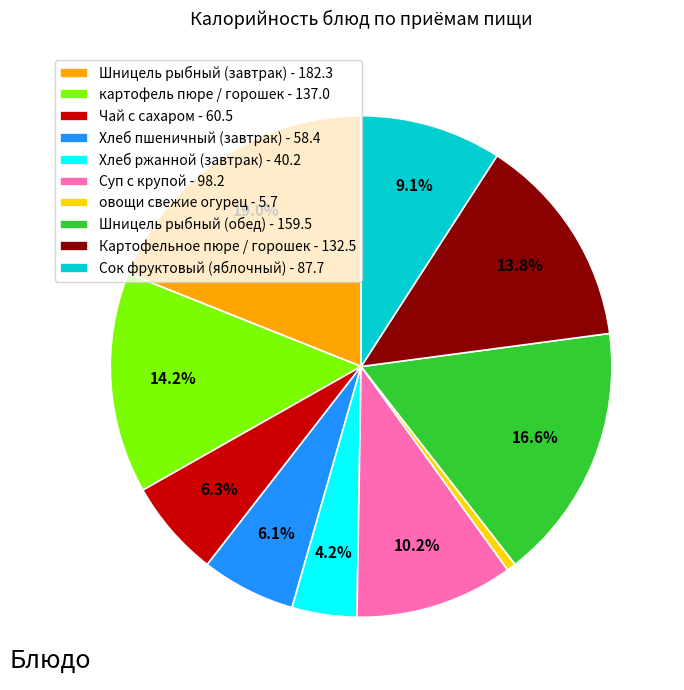

Which has a higher value, Картофельное пюре / горошек - 132.5 or Суп с крупой - 98.2?

Картофельное пюре / горошек - 132.5